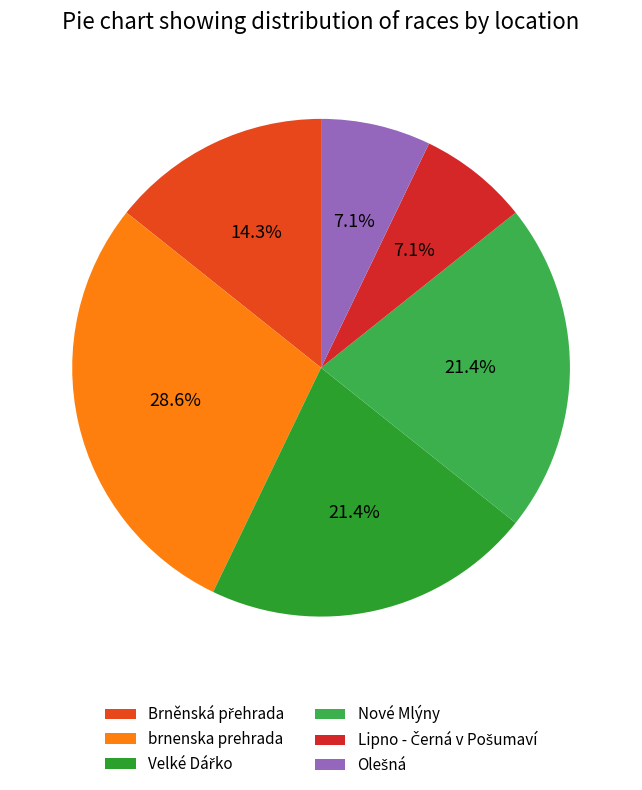

True or false: Velké Dářko accounts for 34% of the total.

False